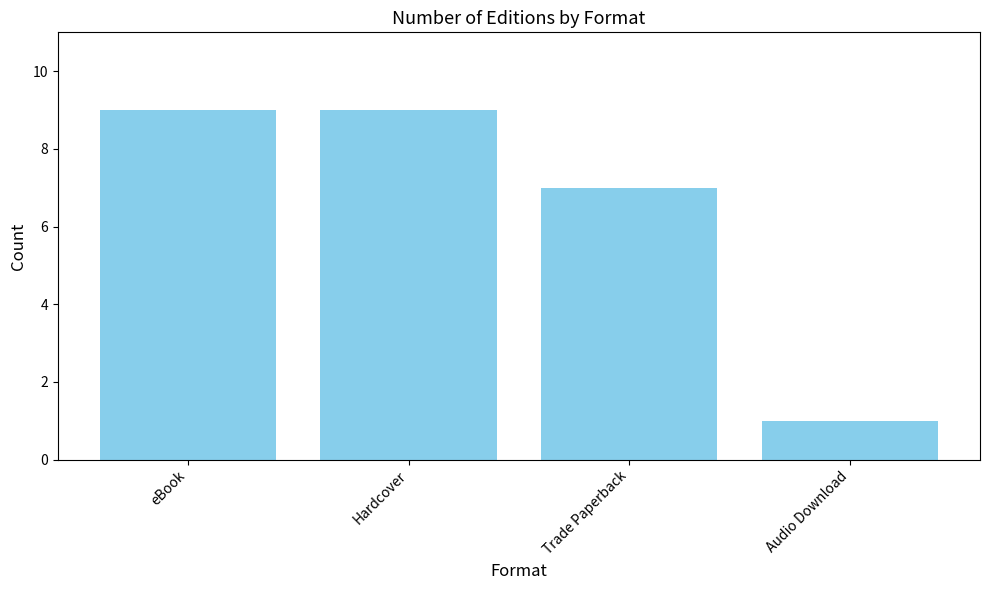

What is the difference between the values at Trade Paperback and Audio Download?

6